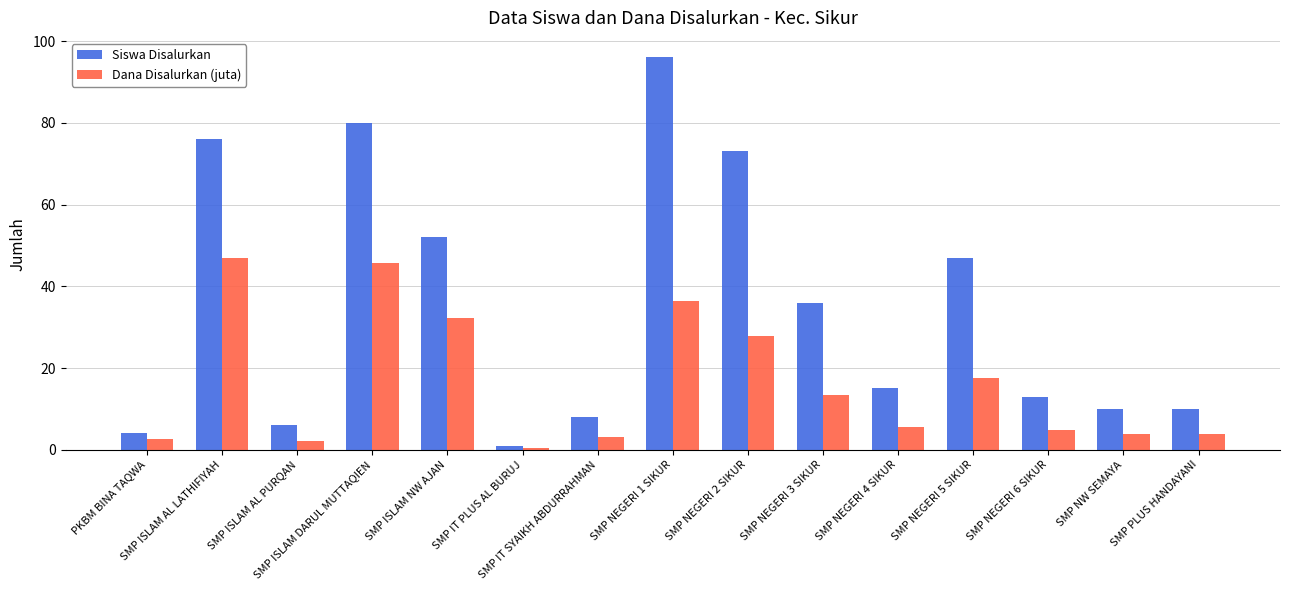

Which series has the widest spread of values?

Siswa Disalurkan